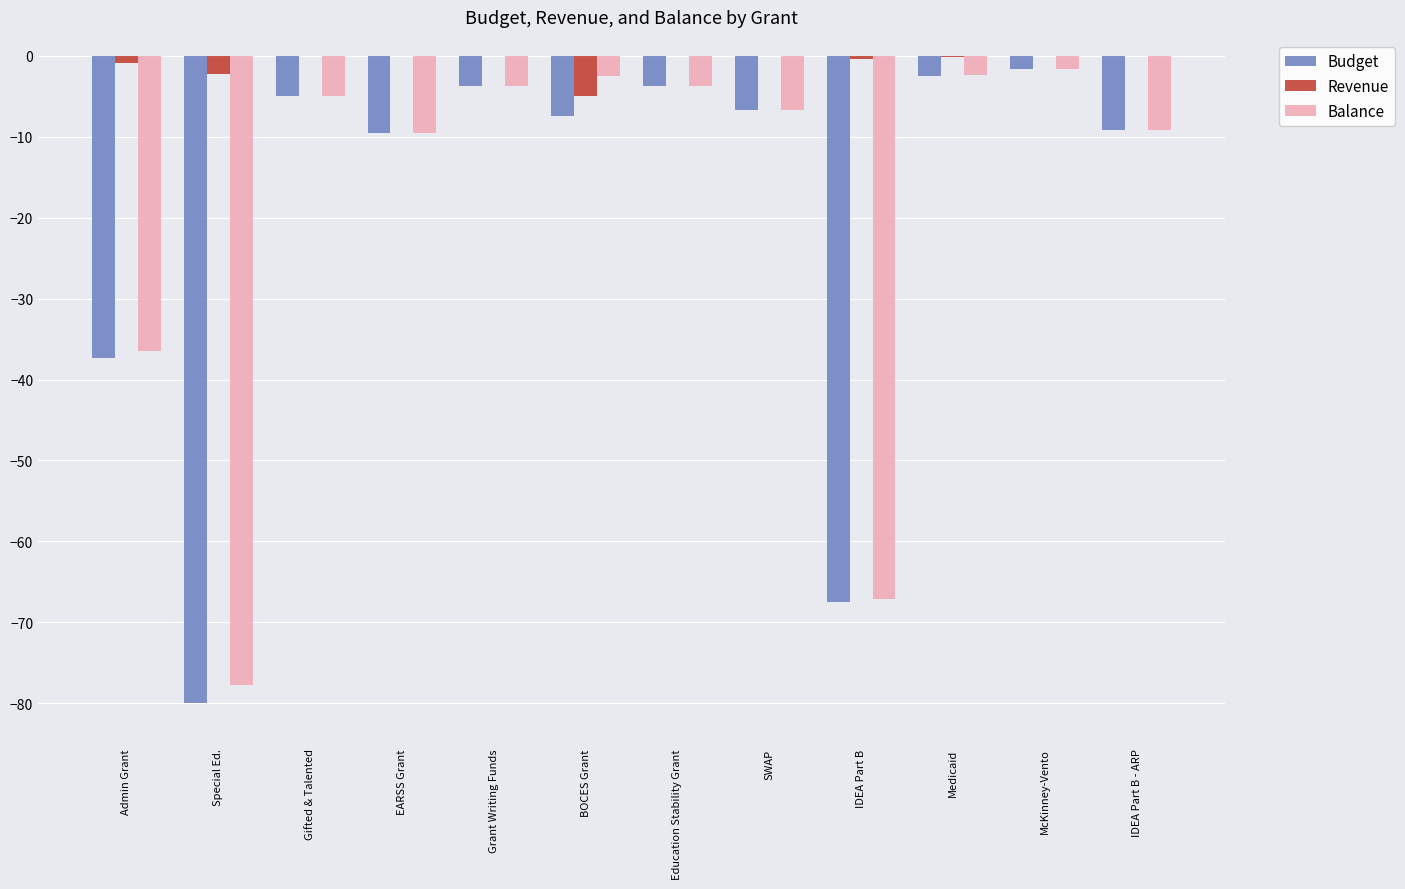

The value of Budget at Admin Grant is -26.1. True or false?

False